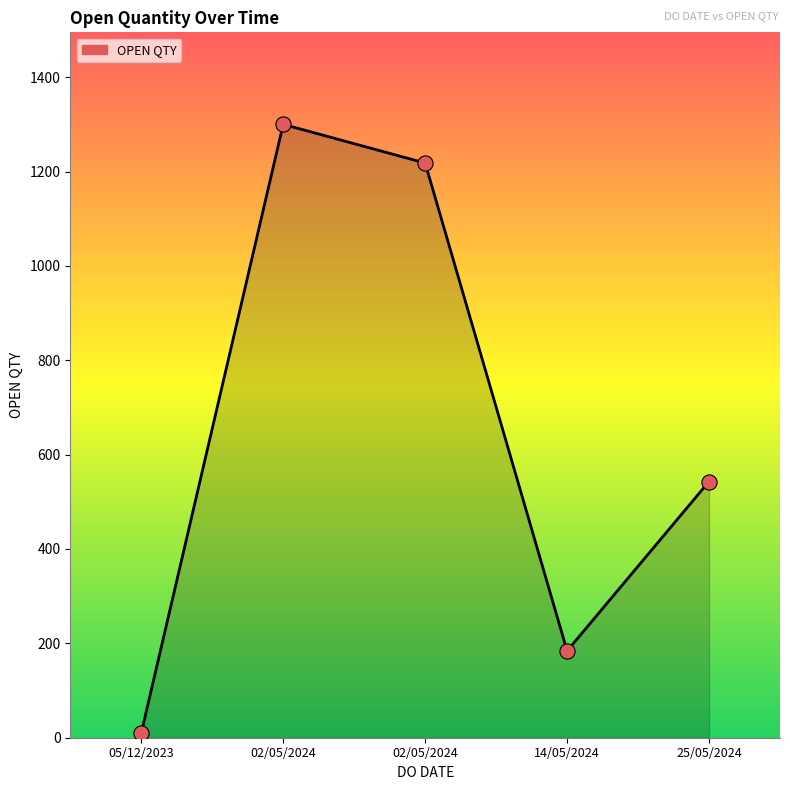

What is the change in value from 02/05/2024 to 14/05/2024?

-1116